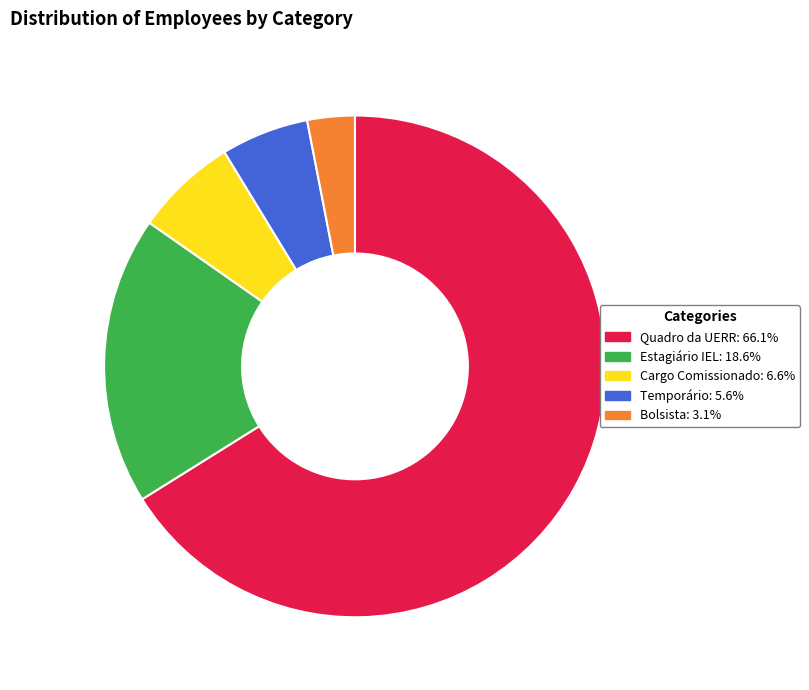

Do Quadro da UERR: 66.1% and Bolsista: 3.1% together represent more than half of the pie?

Yes